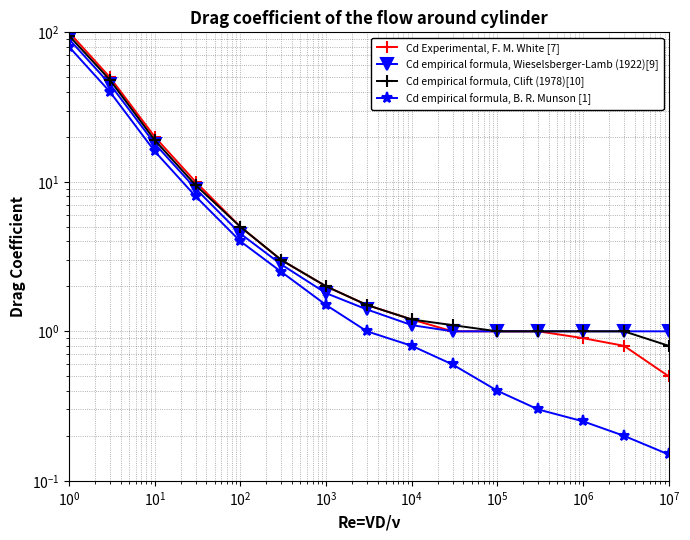

What is the difference between the maximum and minimum values in the Cd empirical formula, B. R. Munson [1] series?

79.8